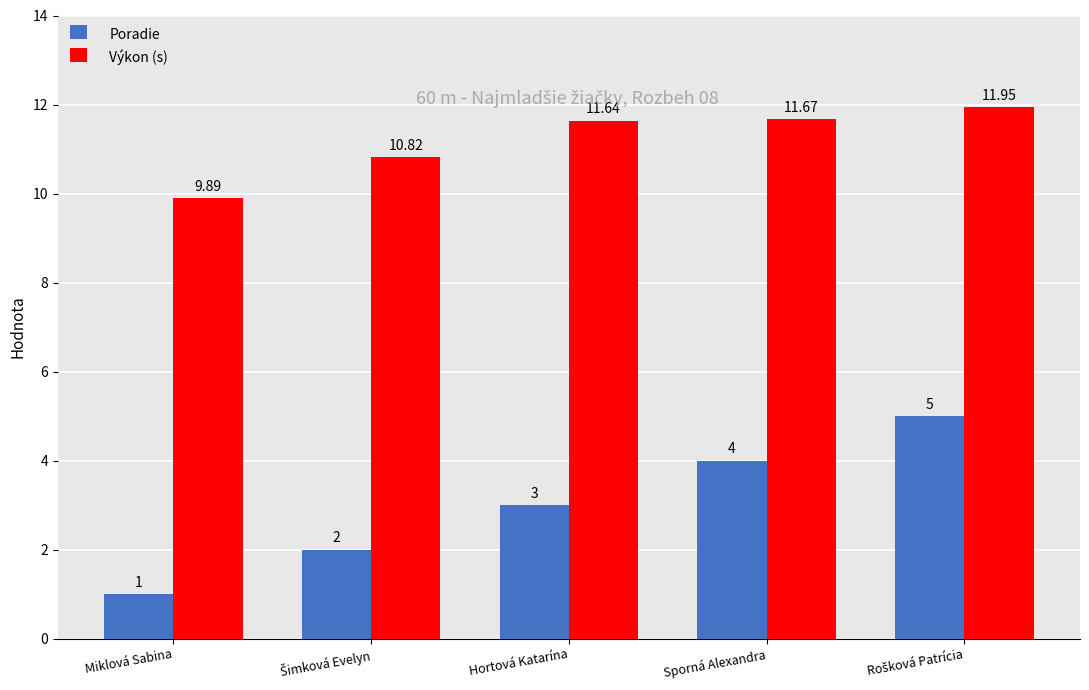

At how many categories does at least one series exceed 11?

3